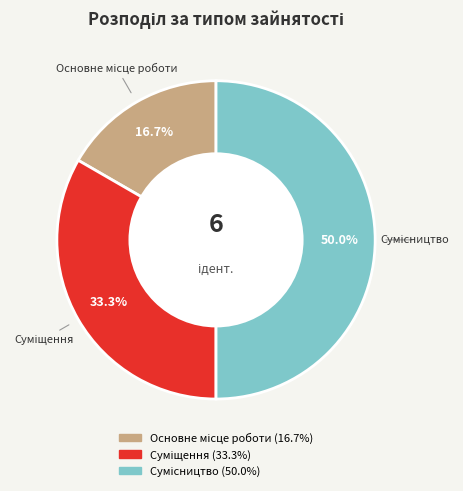

To the nearest percent, what is the average slice percentage?

33%